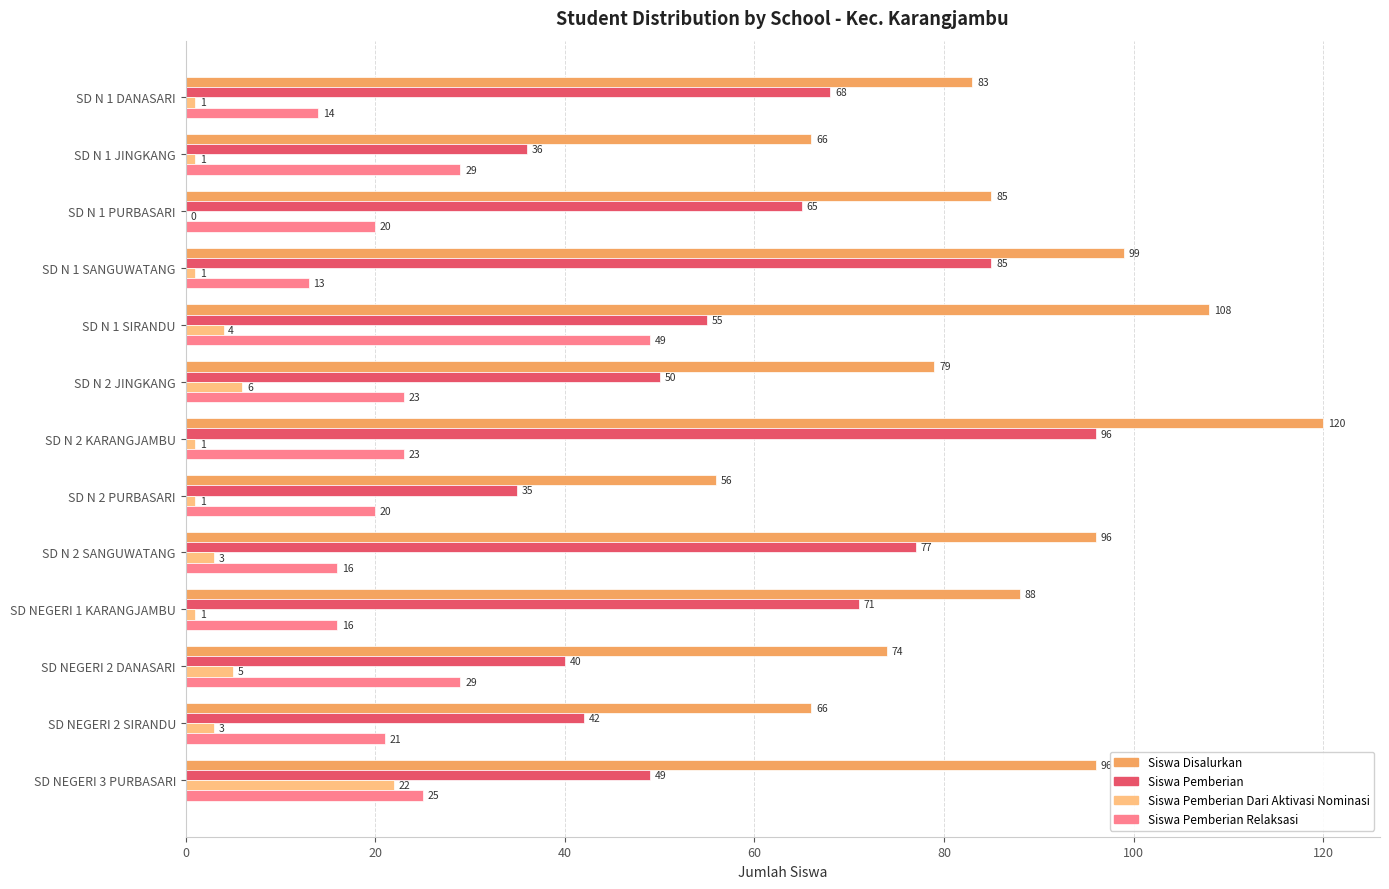

Is it true that Siswa Pemberian equals 60 at SD N 2 PURBASARI?

False